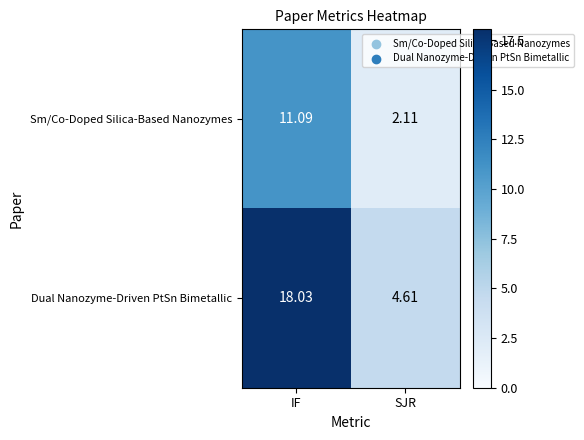

List the series in order of their peak value, lowest first.

Sm/Co-Doped Silica-Based Nanozymes, Dual Nanozyme-Driven PtSn Bimetallic